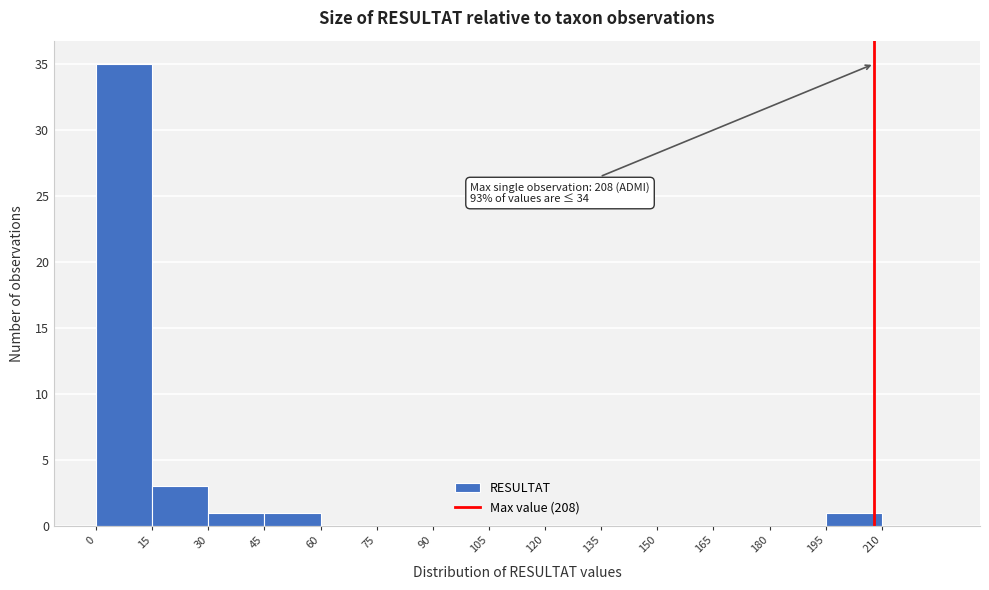

Which range on the x-axis has the tallest bar?

0 to 15